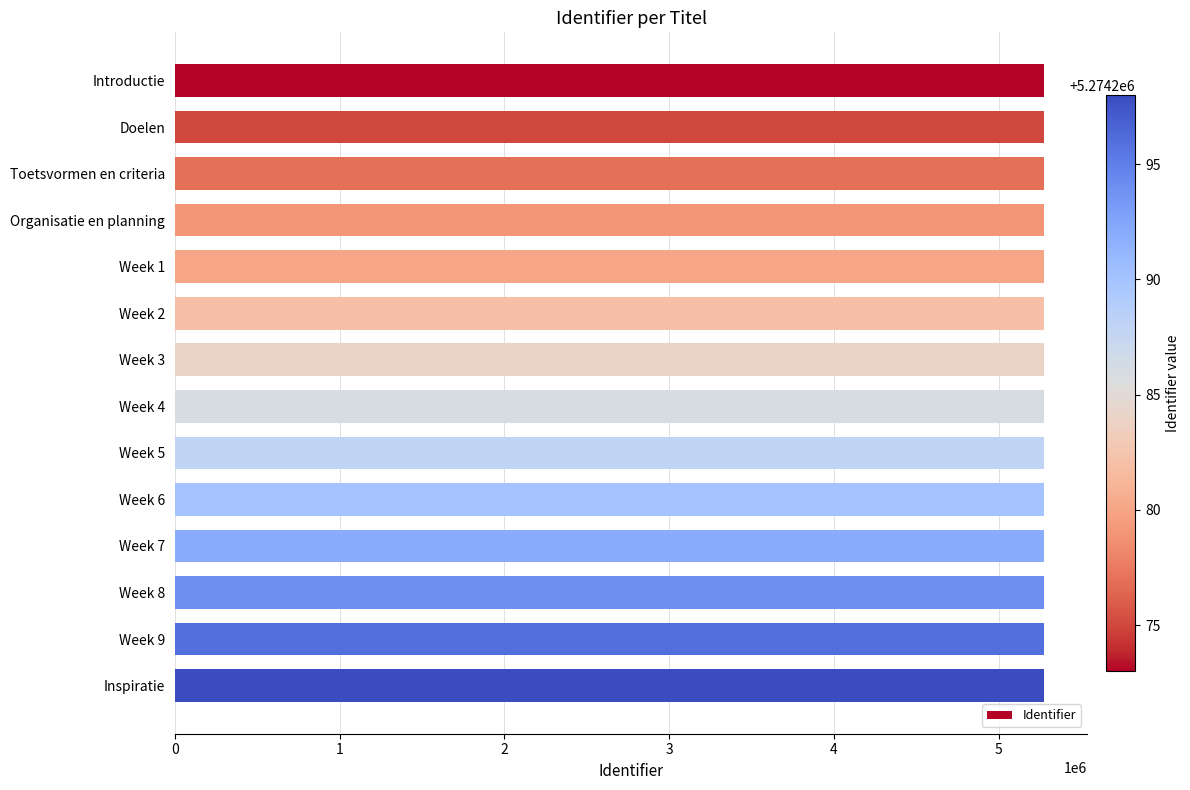

What is the label of the 12th bar from the top?

Week 8